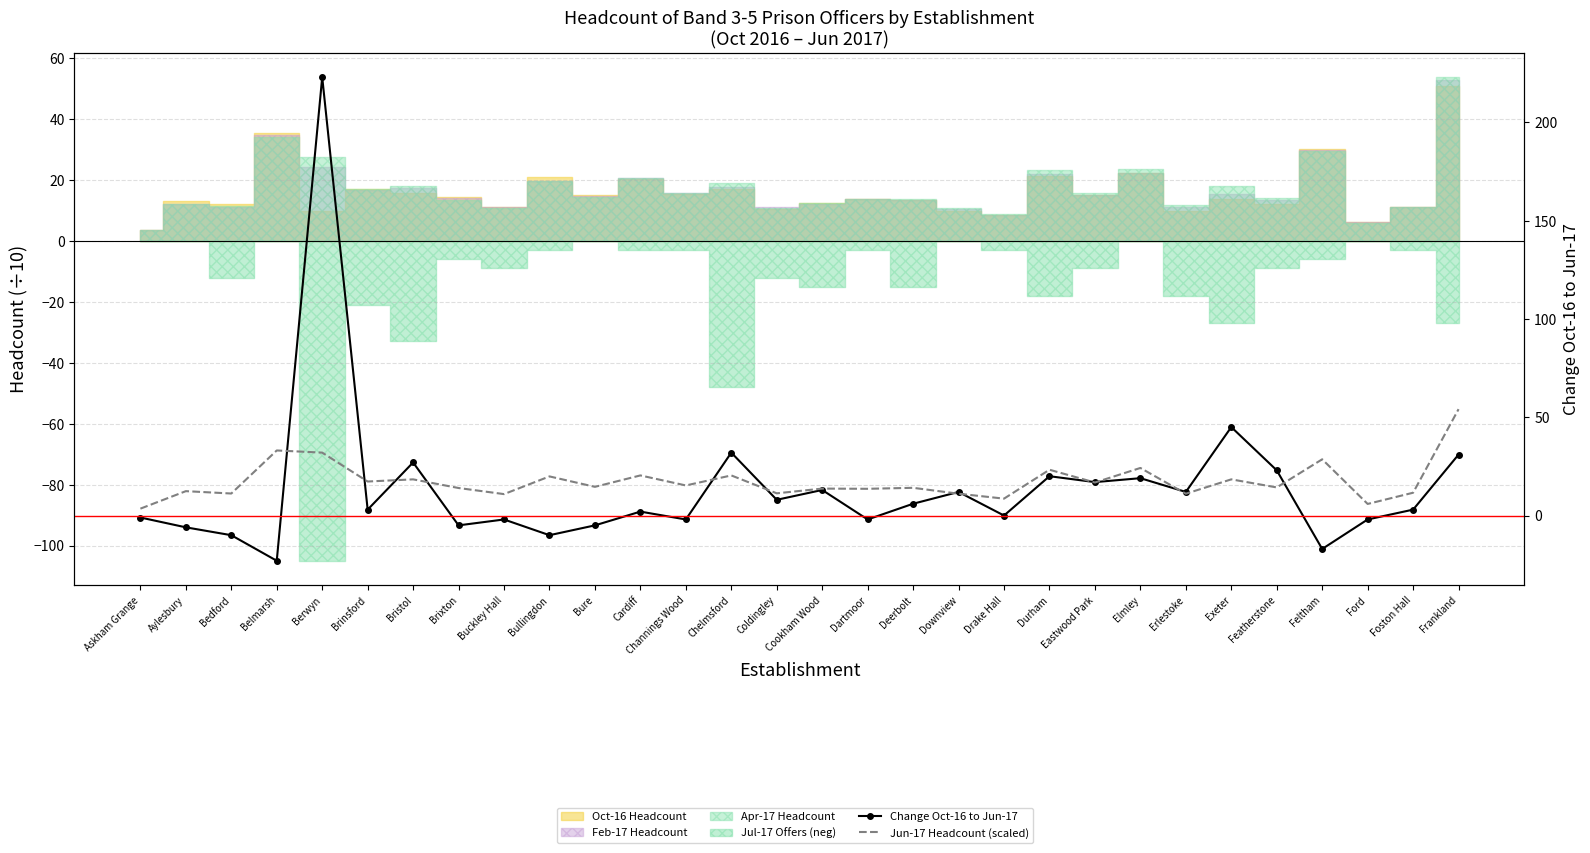

At how many categories does at least one series exceed 183?

1